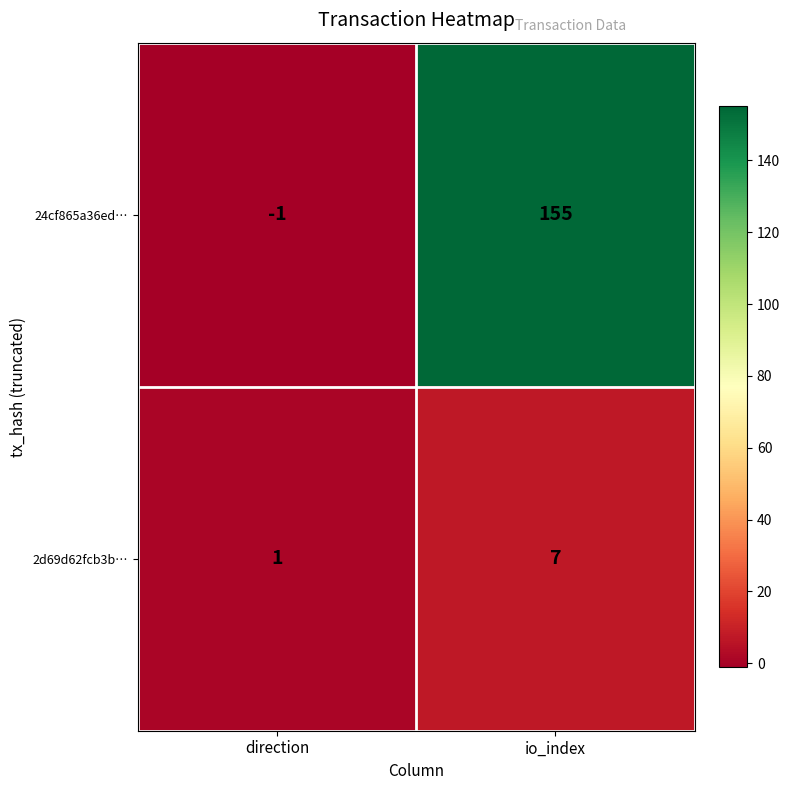

Which series has the widest spread of values?

24cf865a36ed…